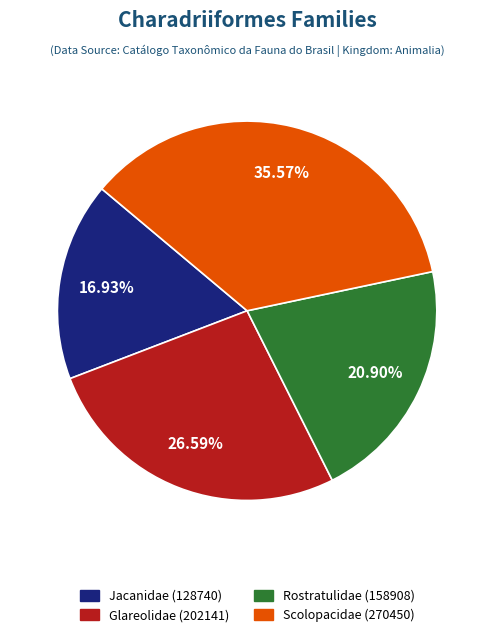

How many segments does this pie chart have?

4